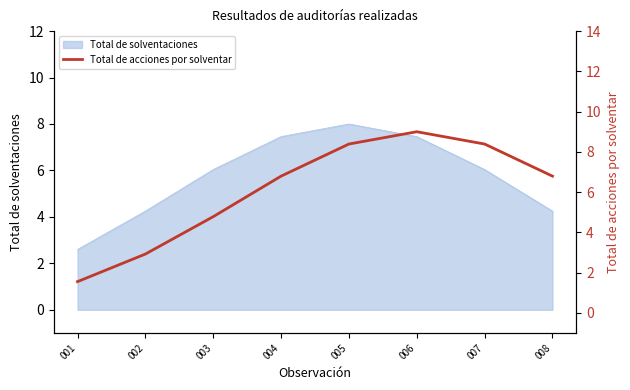

Which label corresponds to the smallest value in the chart?

001